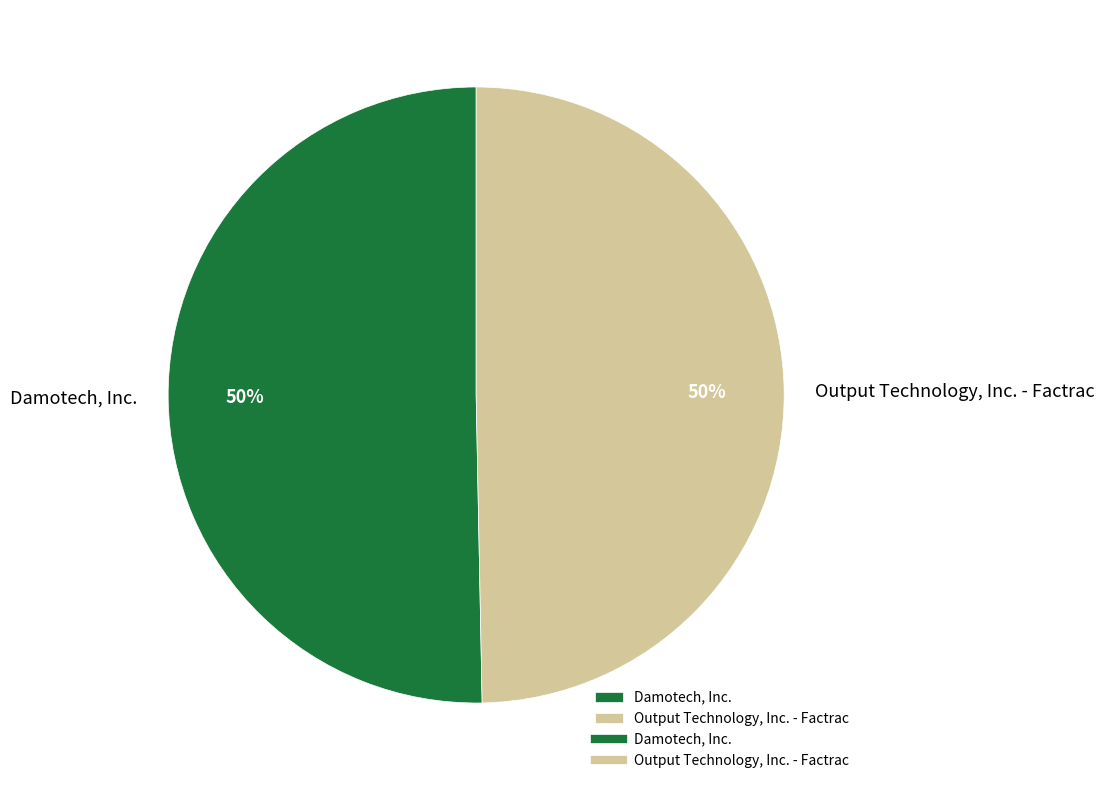

The Damotech, Inc. slice represents 36% of the pie. True or false?

False